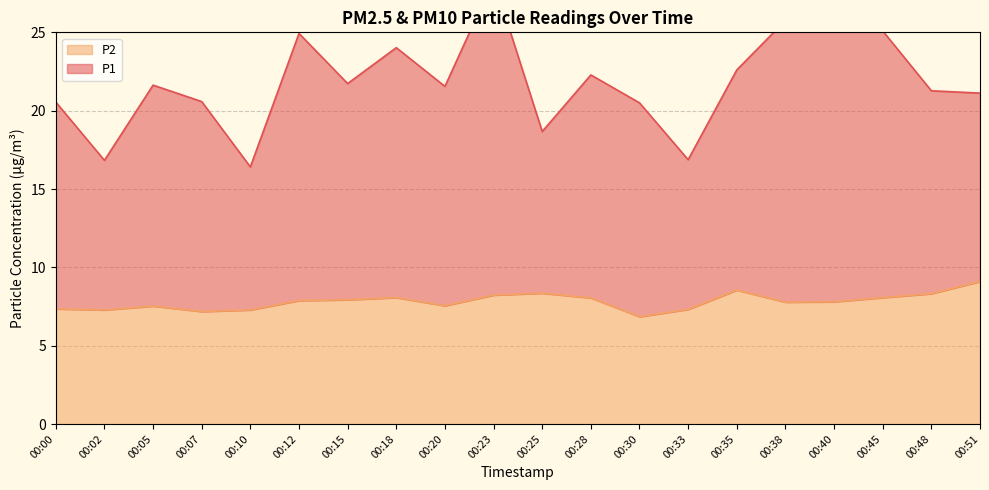

Where is the first local minimum for P2?

00:02